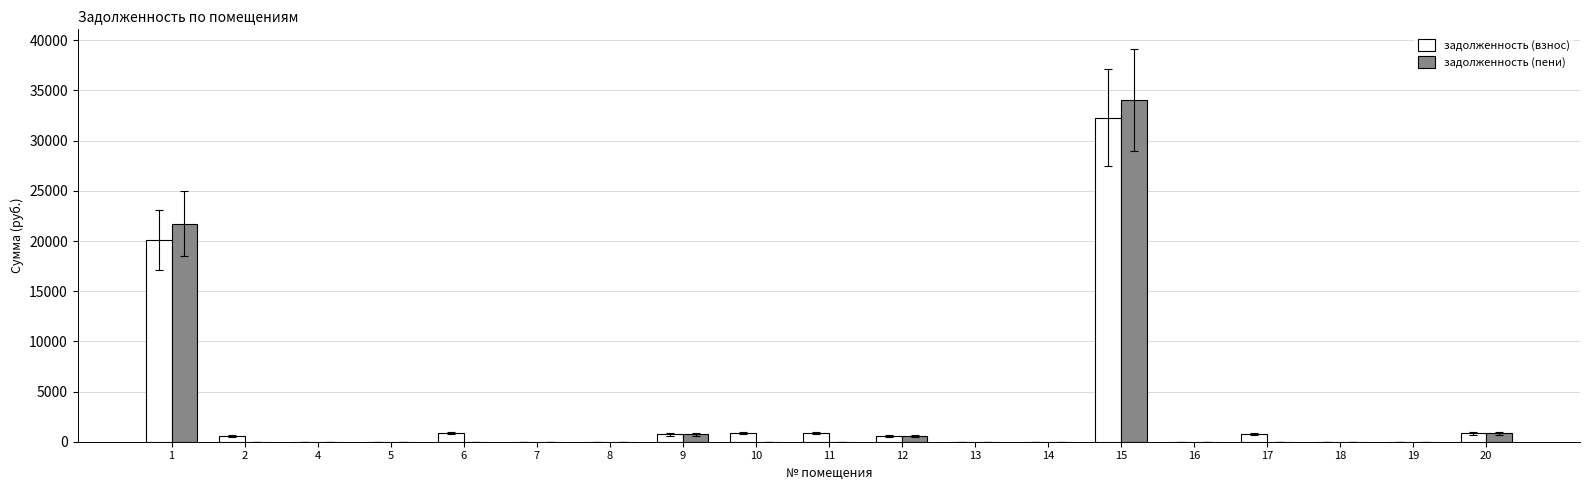

Count the number of data series in this chart.

2